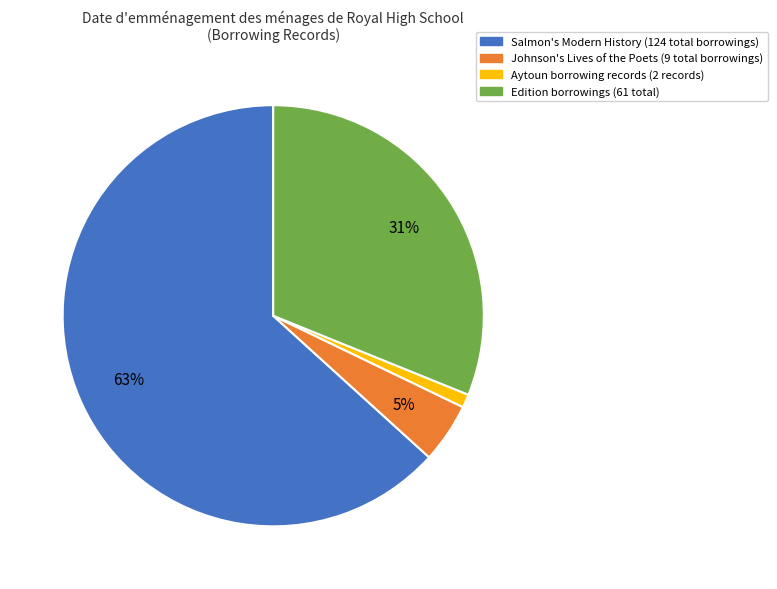

Which category accounts for the majority?

Salmon's Modern History (124 total borrowings)